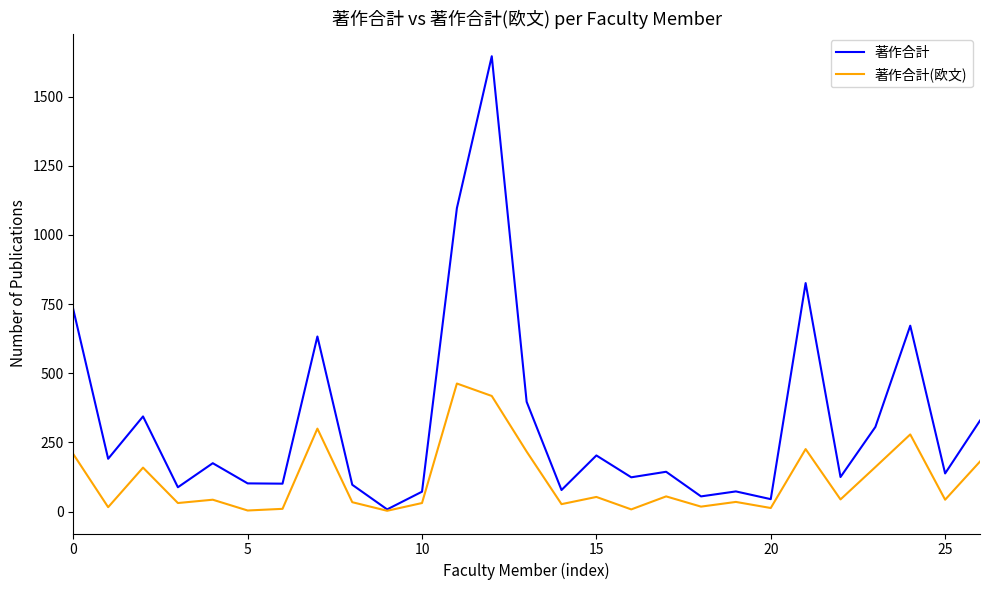

Rank the series by their average value, from highest to lowest.

著作合計, 著作合計(欧文)